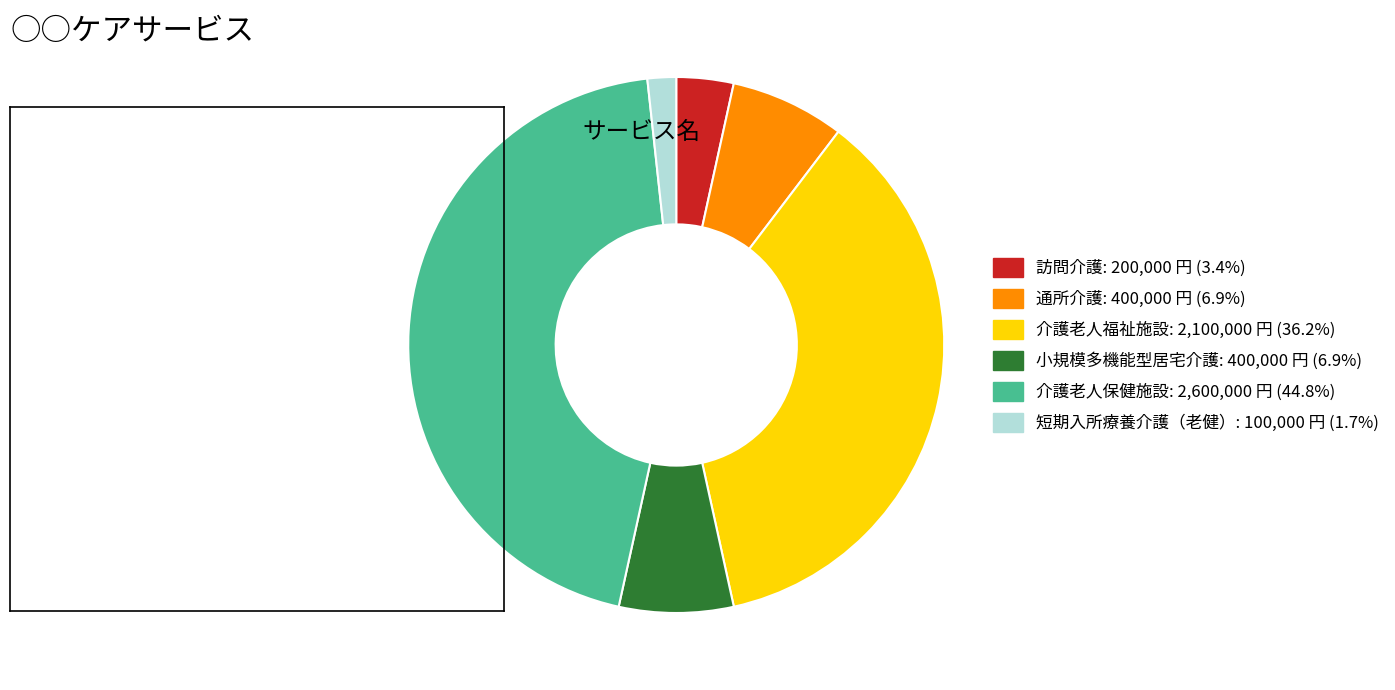

How many segments does this pie chart have?

6